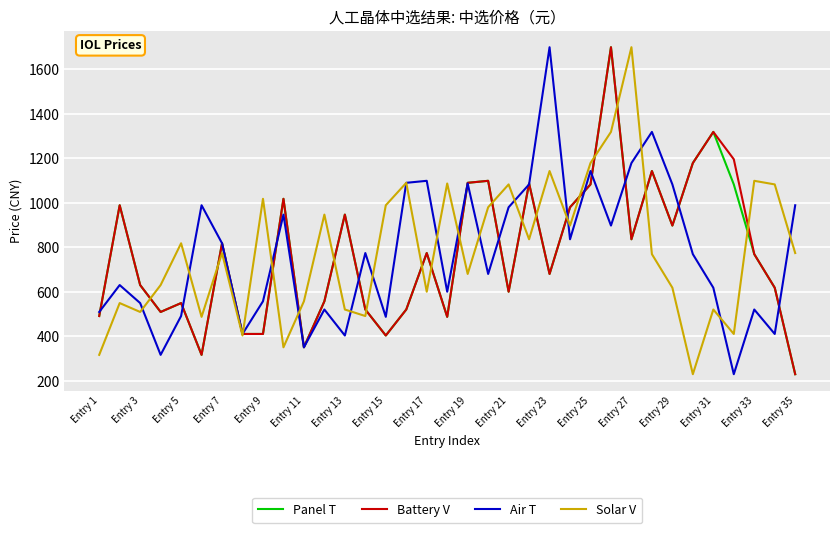

How many intersections are there between Battery V and Solar V?

19